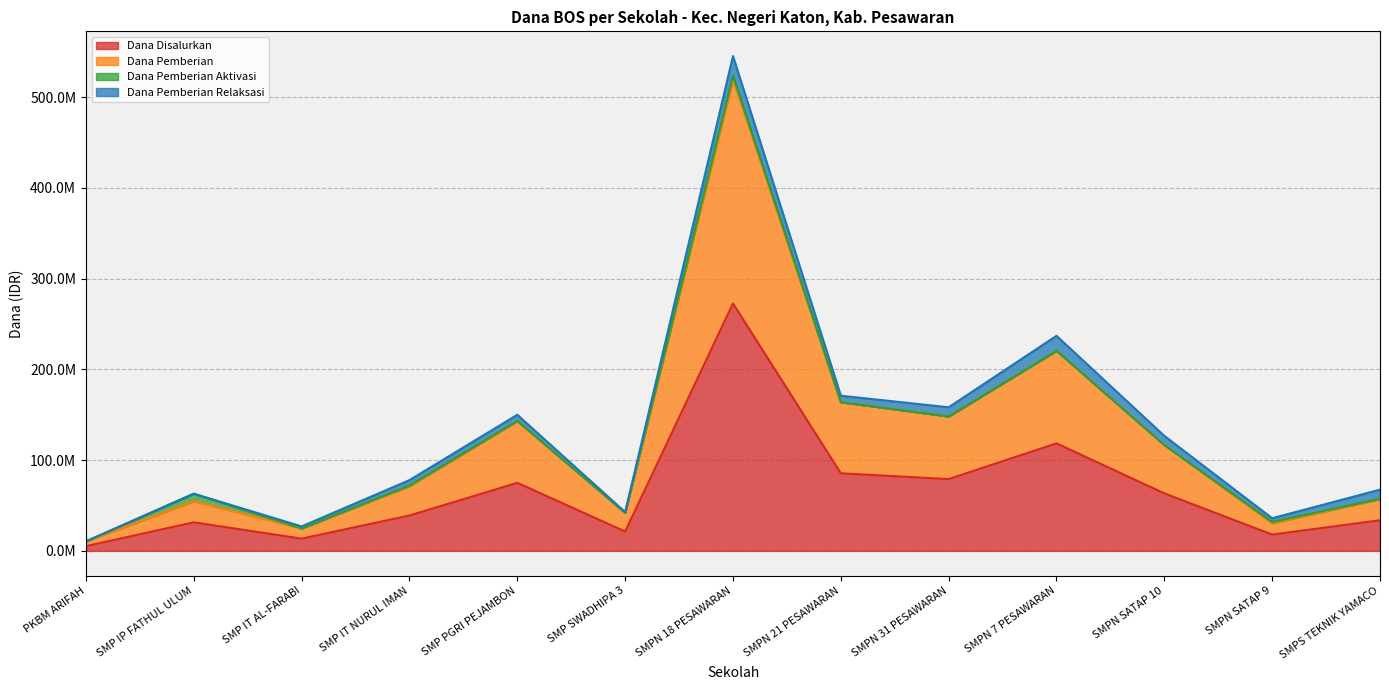

Does the chart have visible grid lines?

Yes